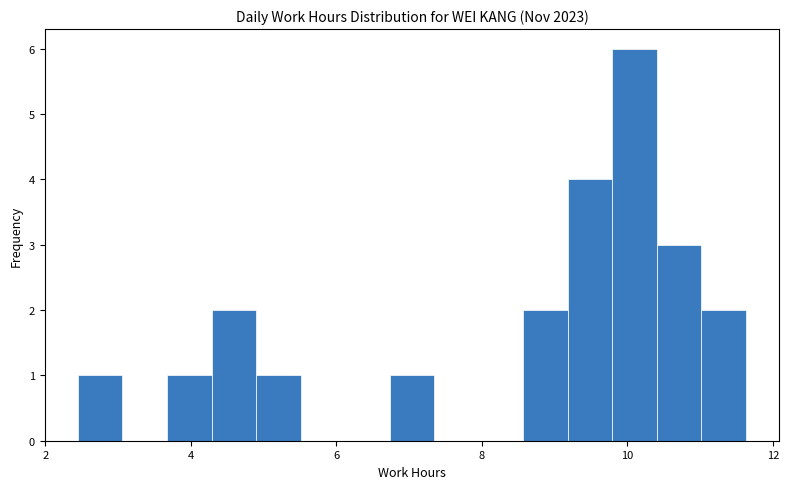

Read against the x-axis, roughly where is the centre of the tallest bar?

10.2